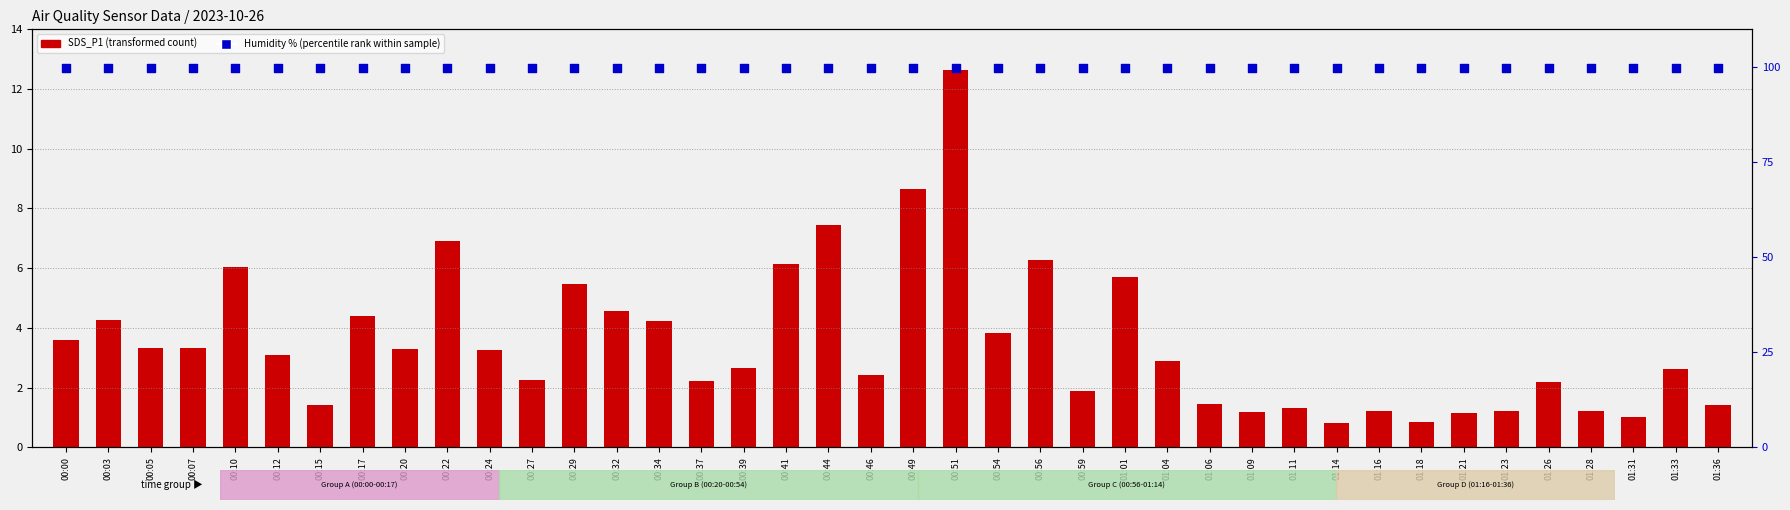

At which category is the sum across all series the highest?

00:51